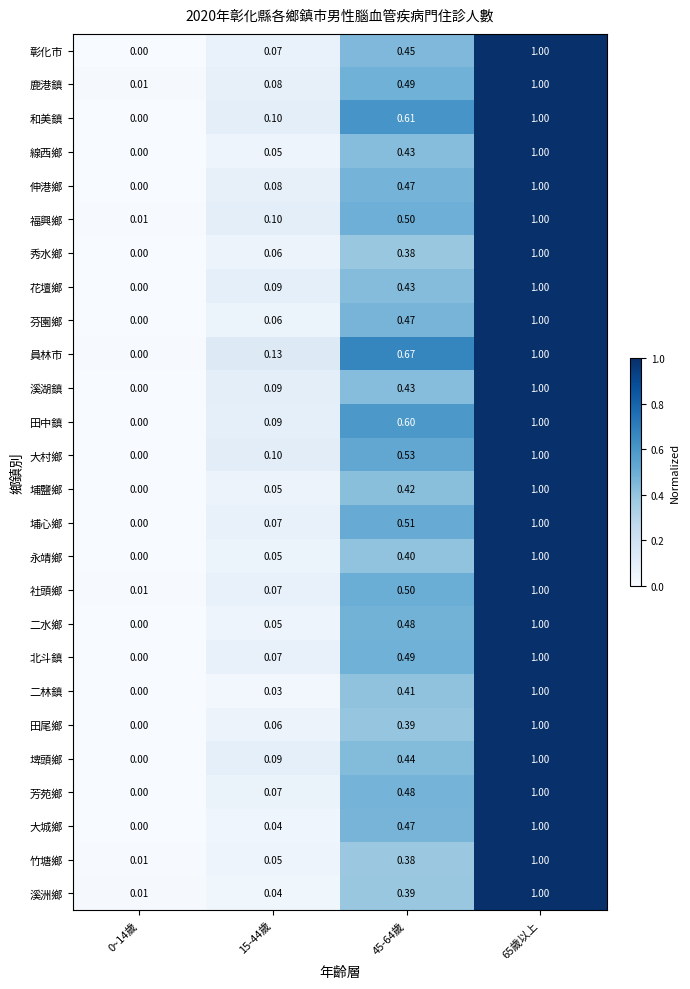

Between 15-44歲 and 65歲以上, which series saw the biggest shift?

二林鎮